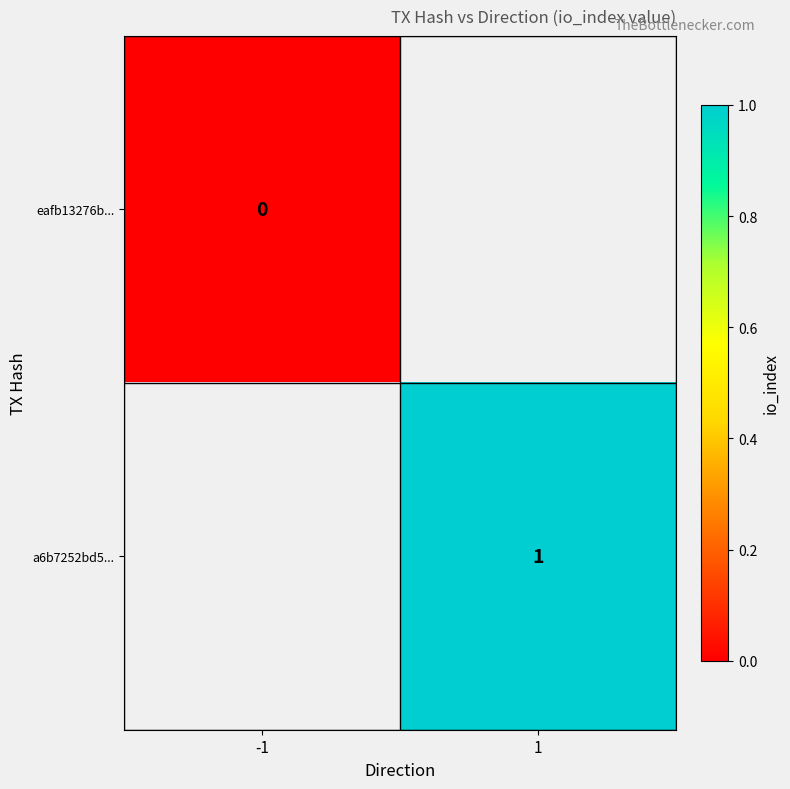

What is the greatest value displayed?

1.0